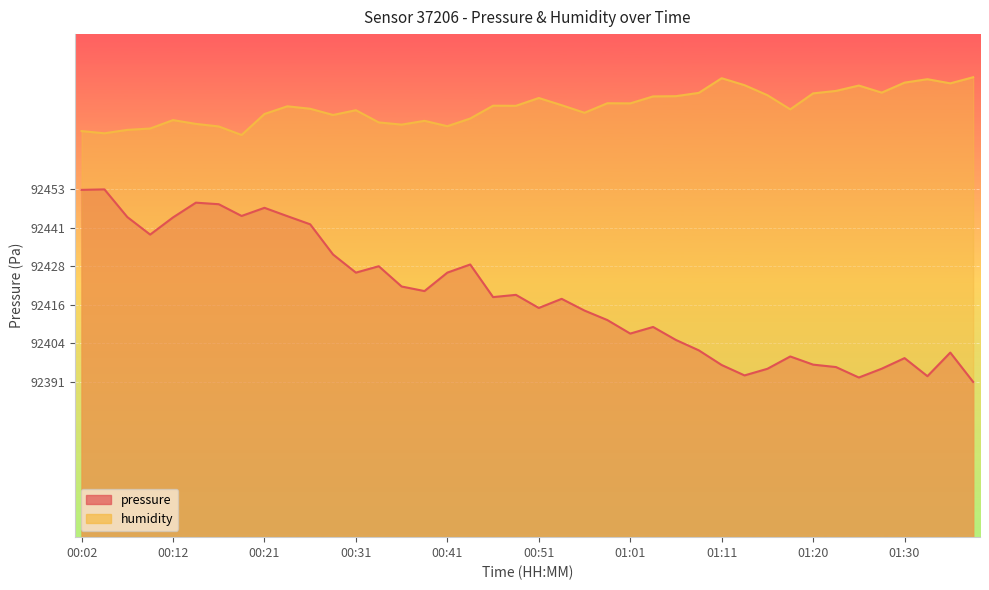

What position from the right is 01:11?

12